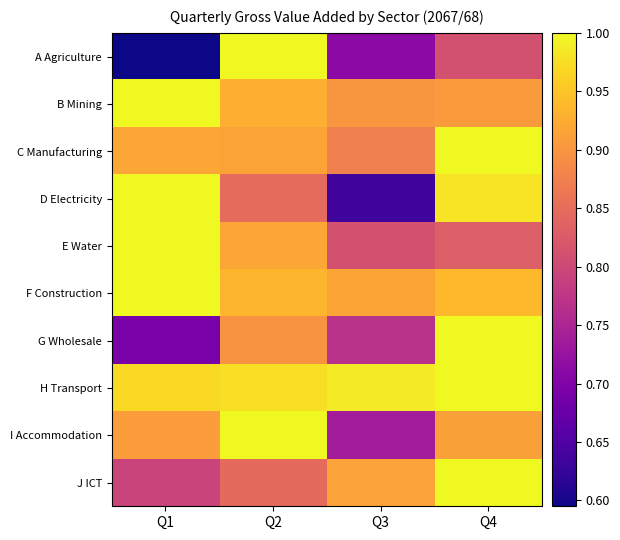

Reading left to right, extract all data points from this chart.

A Agriculture: Q1=0.6	Q2=1.0	Q3=0.7	Q4=0.8
B Mining: Q1=1.0	Q2=0.9	Q3=0.9	Q4=0.9
C Manufacturing: Q1=0.9	Q2=0.9	Q3=0.9	Q4=1.0
D Electricity: Q1=1.0	Q2=0.8	Q3=0.6	Q4=1.0
E Water: Q1=1.0	Q2=0.9	Q3=0.8	Q4=0.8
F Construction: Q1=1.0	Q2=0.9	Q3=0.9	Q4=0.9
G Wholesale: Q1=0.7	Q2=0.9	Q3=0.8	Q4=1.0
H Transport: Q1=1.0	Q2=1.0	Q3=1.0	Q4=1.0
I Accommodation: Q1=0.9	Q2=1.0	Q3=0.7	Q4=0.9
J ICT: Q1=0.8	Q2=0.8	Q3=0.9	Q4=1.0